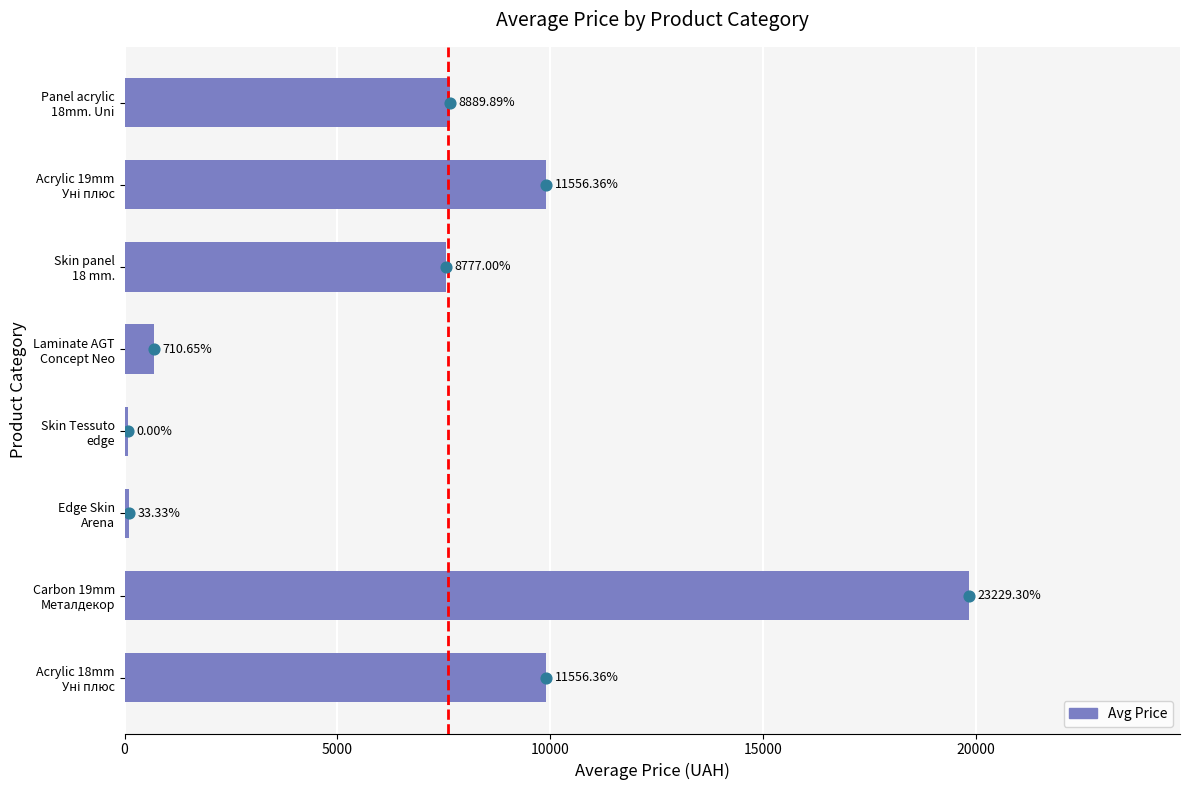

What is the change in value from Edge Skin Arena to Acrylic 19mm Уні плюс?

+9795.1